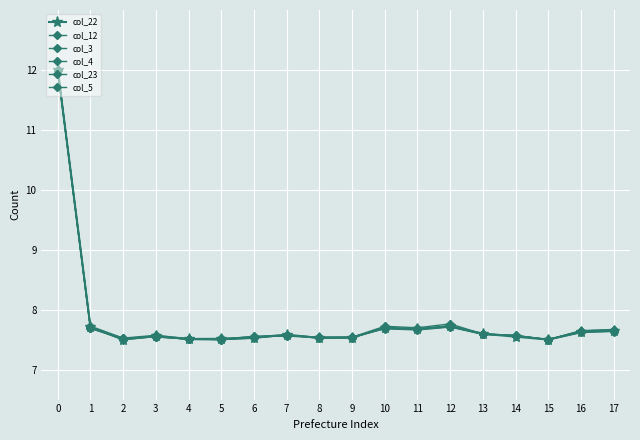

The col_12 series shows 3.9 at 12. True or false?

False